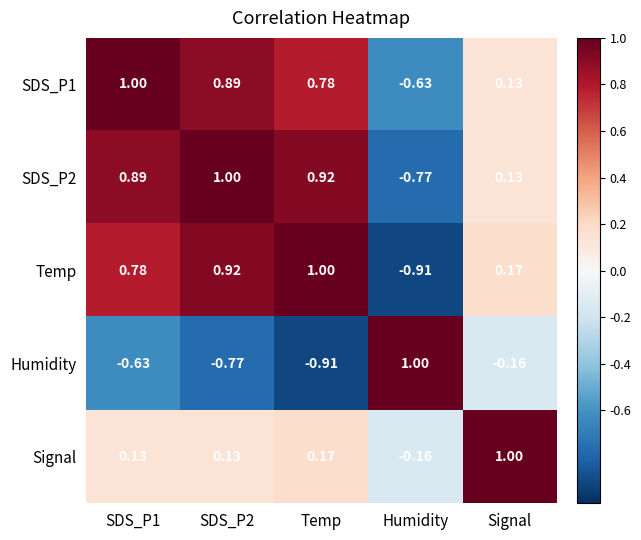

Where does the Humidity series first go above 0?

Humidity